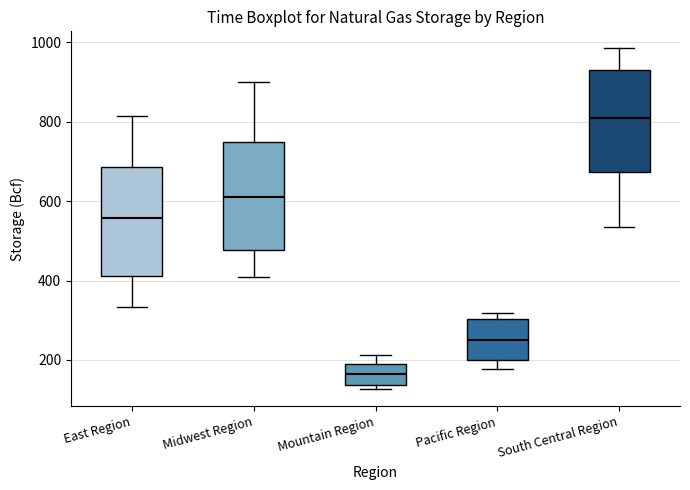

Reading left to right, read every box against the y-axis: the position of its median line, the range the box covers, and the ends of its whiskers. The values are not printed on the chart, so give them approximately, as read against the axis.

East Region: median 560, box 420 to 680, whiskers 340 to 820
Midwest Region: median 620, box 480 to 760, whiskers 420 to 900
Mountain Region: median 160, box 140 to 180, whiskers 120 to 220
Pacific Region: median 240, box 200 to 300, whiskers 180 to 320
South Central Region: median 800, box 680 to 940, whiskers 540 to 980